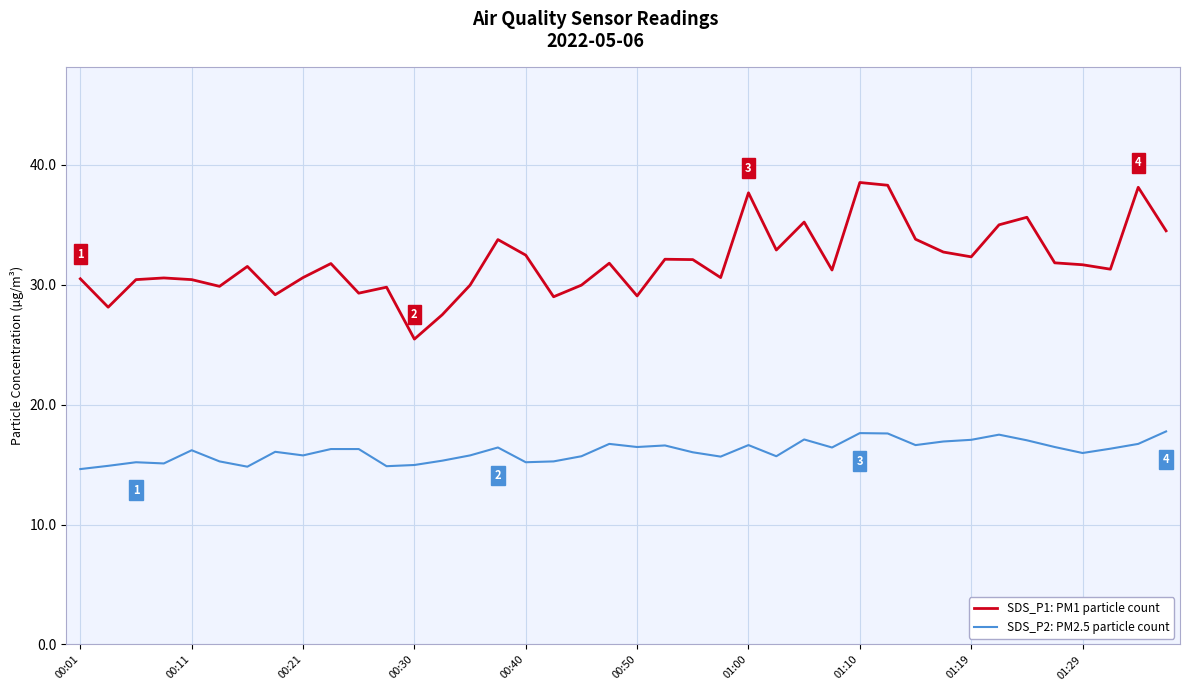

What is the minimum value for SDS_P1: PM1 particle count?

25.5